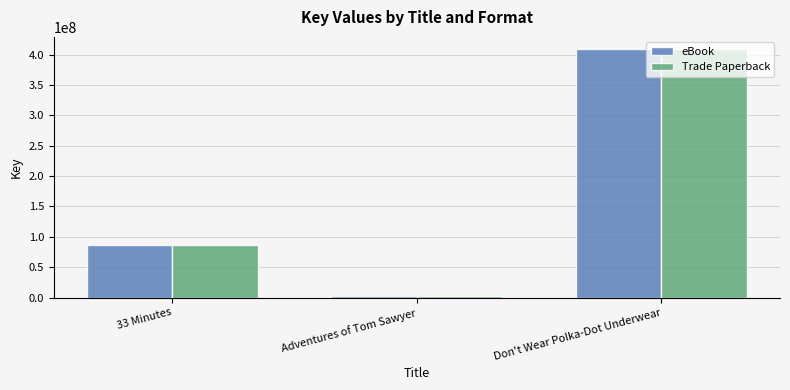

Is the value of eBook at Adventures of Tom Sawyer greater than the value of Trade Paperback at 33 Minutes?

No